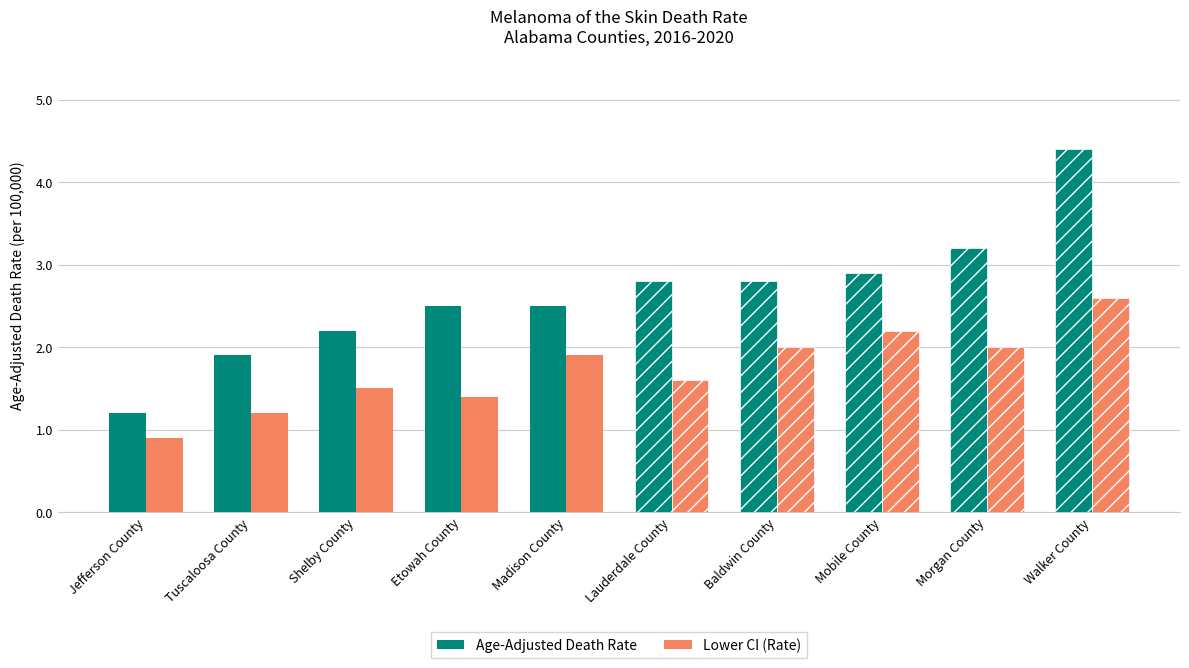

What is the label of the 4th bar from the right?

Tuscaloosa County